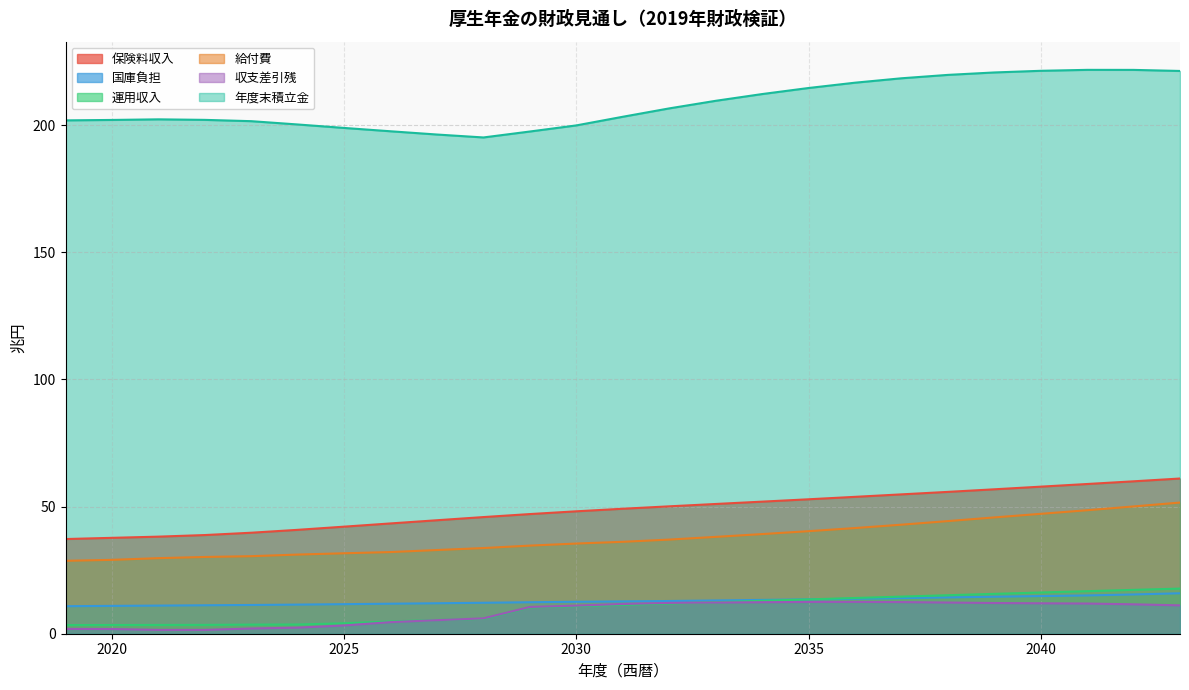

How many values in the 給付費 series are below 36?

12